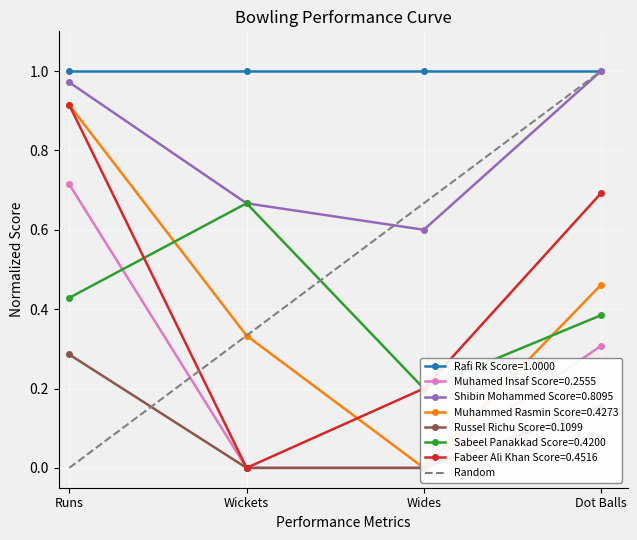

True or false: Fabeer Ali Khan Score=0.4516 has more than 2 points higher than both neighbors.

False